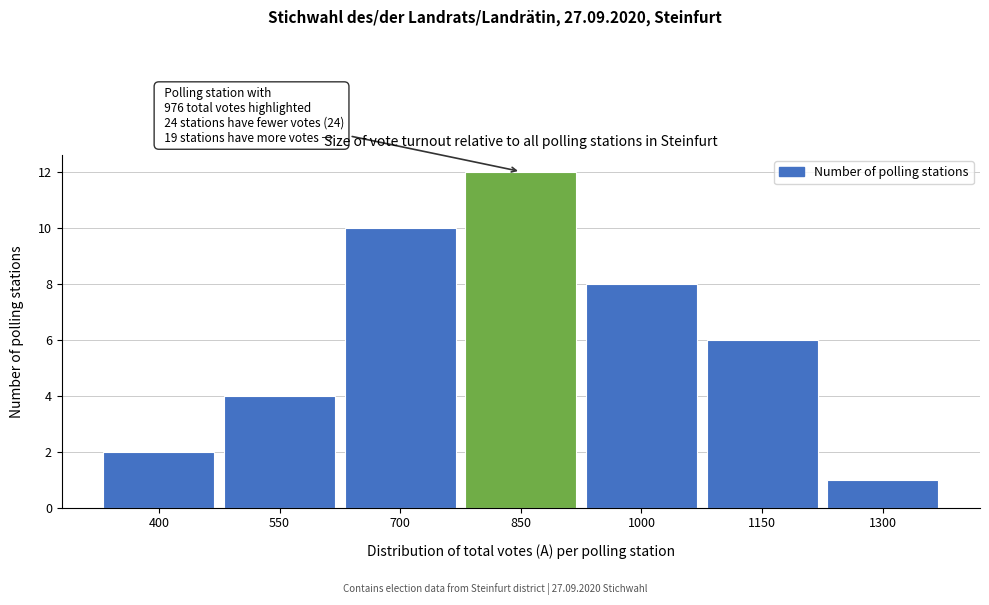

Reading right to left, extract all data points from this chart.

1	6	8	12	10	4	2